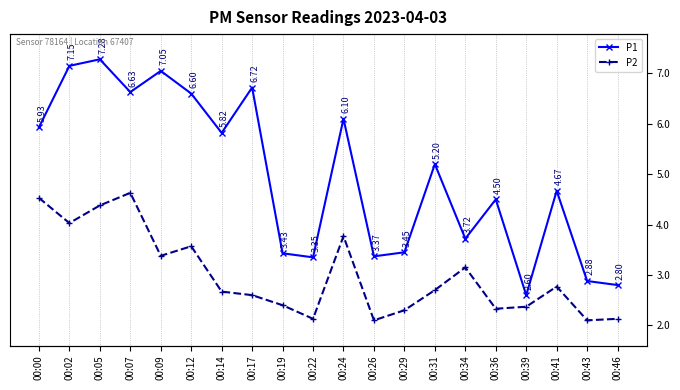

Between 00:34 and 00:39, which is larger?

00:34